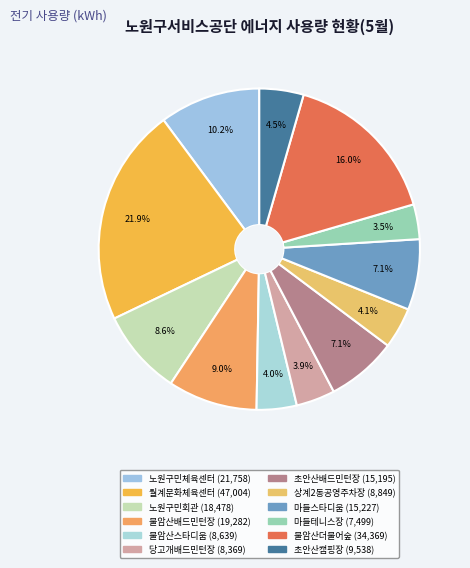

How many segments does this pie chart have?

12